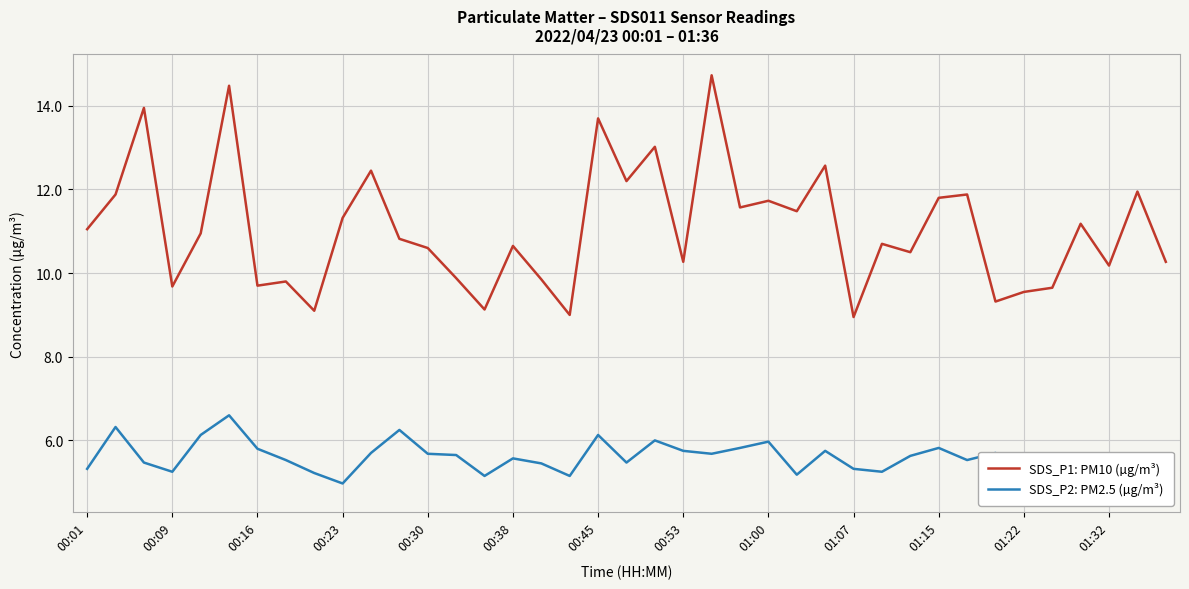

What is the sum of all SDS_P1: PM10 (µg/m³) values?

431.5